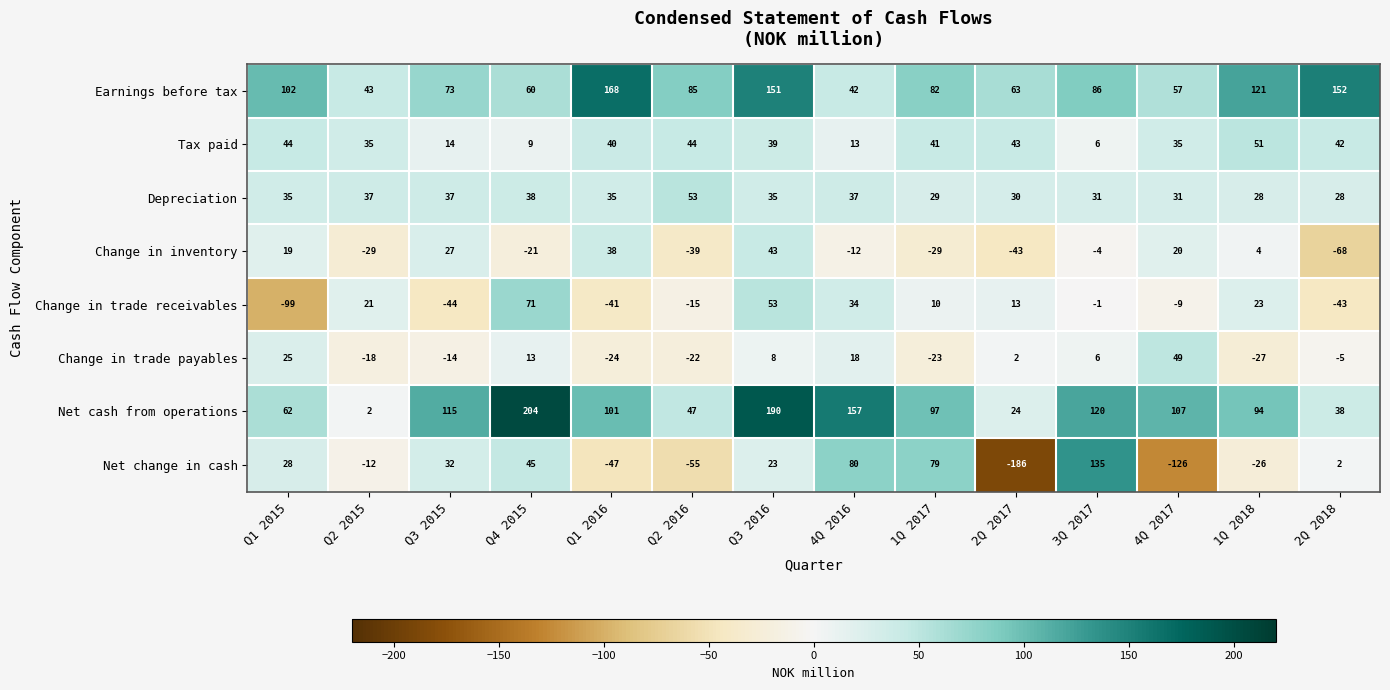

Which series has the largest range (max minus min)?

Net change in cash